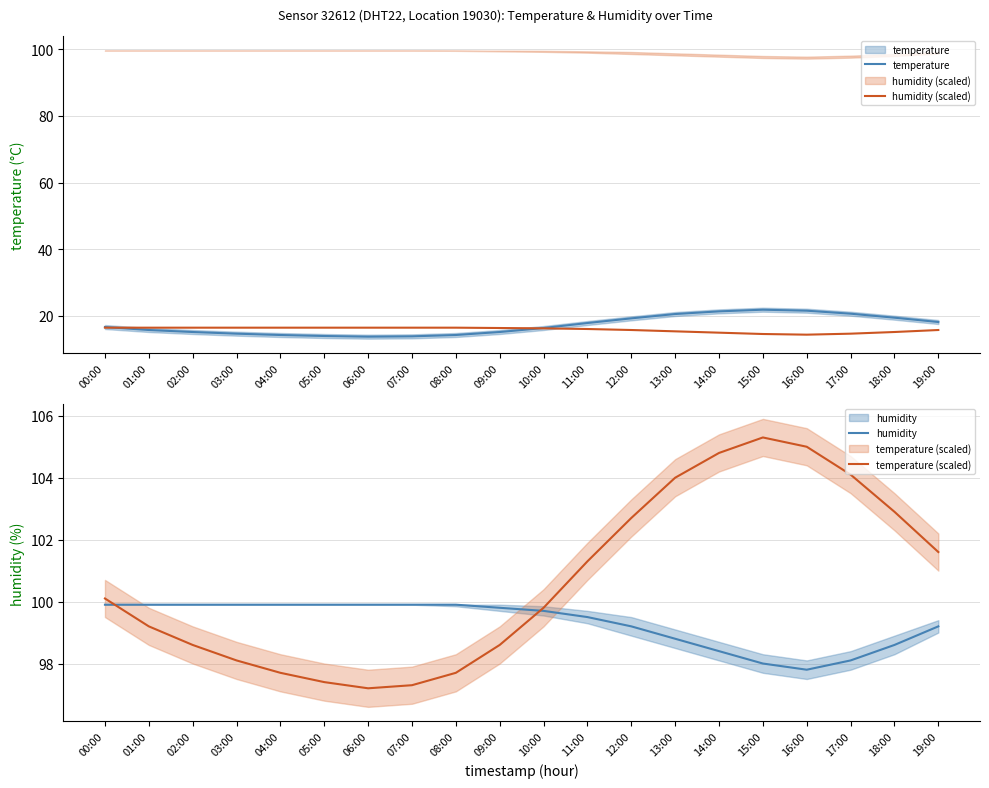

What are all the series names shown in the legend?

temperature, humidity (scaled), humidity, temperature (scaled)